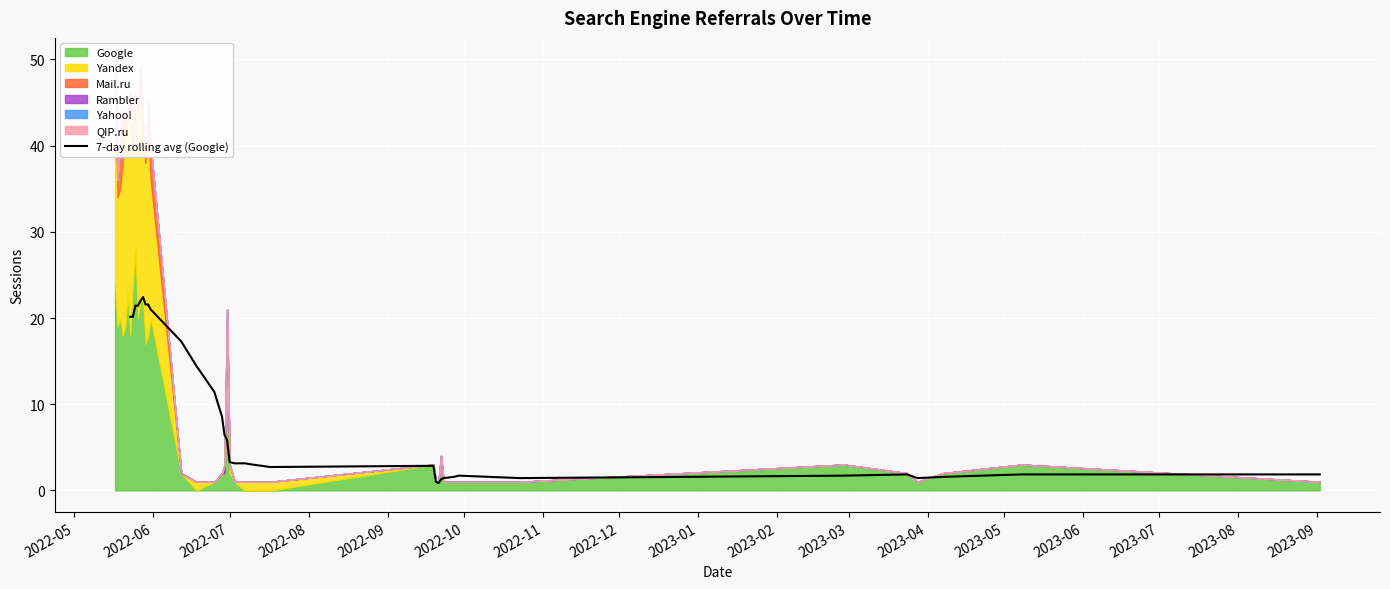

What is the maximum value for 7-day rolling avg (Google)?

22.4